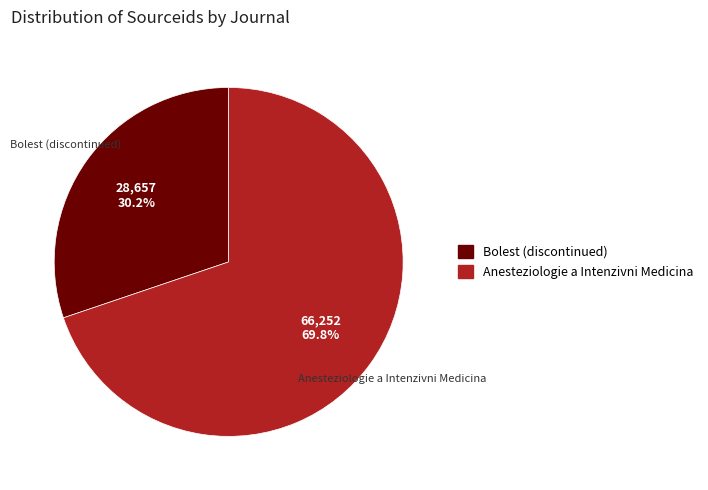

How much of the chart is everything except Anesteziologie a Intenzivni Medicina?

30.2%